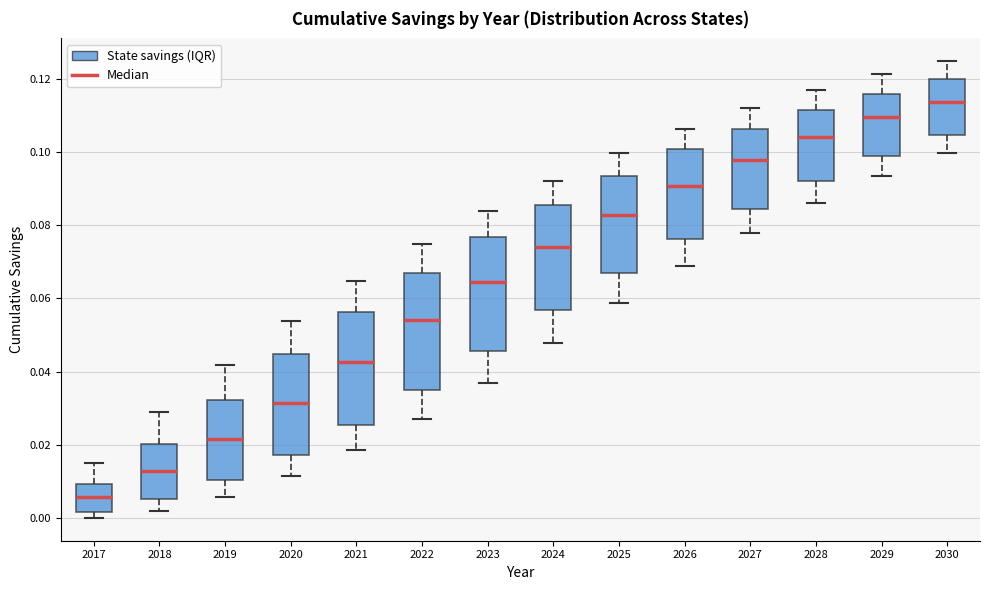

Reading left to right, read every box against the y-axis: the position of its median line, the range the box covers, and the ends of its whiskers. The values are not printed on the chart, so give them approximately, as read against the axis.

2017: median 0.006, box 0.002 to 0.010, whiskers 0.000 to 0.016
2018: median 0.012, box 0.006 to 0.020, whiskers 0.002 to 0.028
2019: median 0.022, box 0.010 to 0.032, whiskers 0.006 to 0.042
2020: median 0.032, box 0.018 to 0.044, whiskers 0.012 to 0.054
2021: median 0.042, box 0.026 to 0.056, whiskers 0.018 to 0.064
2022: median 0.054, box 0.036 to 0.068, whiskers 0.028 to 0.074
2023: median 0.064, box 0.046 to 0.076, whiskers 0.036 to 0.084
2024: median 0.074, box 0.056 to 0.086, whiskers 0.048 to 0.092
2025: median 0.082, box 0.068 to 0.094, whiskers 0.058 to 0.100
2026: median 0.090, box 0.076 to 0.100, whiskers 0.068 to 0.106
2027: median 0.098, box 0.084 to 0.106, whiskers 0.078 to 0.112
2028: median 0.104, box 0.092 to 0.112, whiskers 0.086 to 0.118
2029: median 0.110, box 0.098 to 0.116, whiskers 0.094 to 0.122
2030: median 0.114, box 0.104 to 0.120, whiskers 0.100 to 0.124